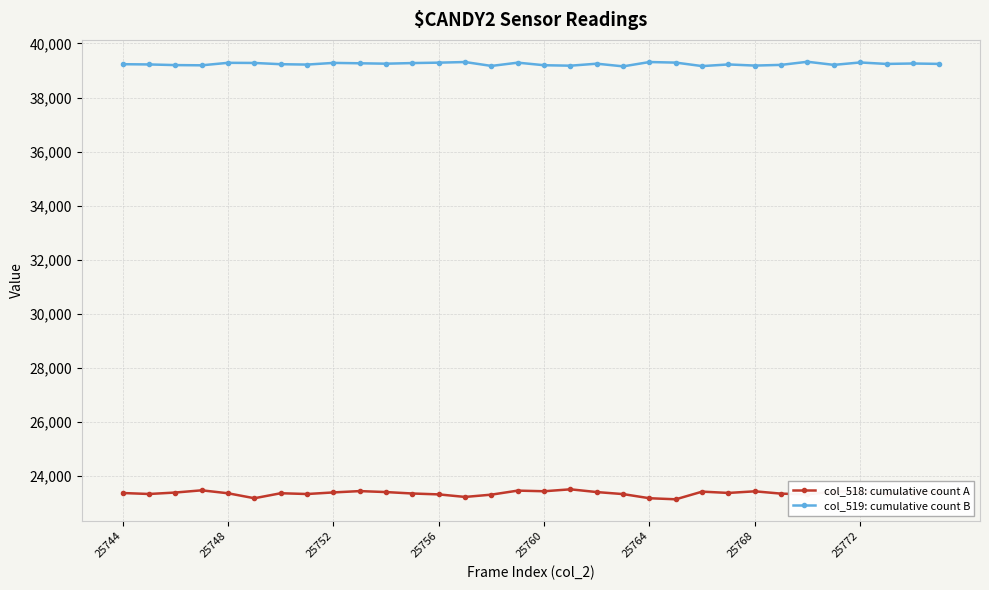

What is the value of the col_518: cumulative count A point at the 1st from the left?

23379